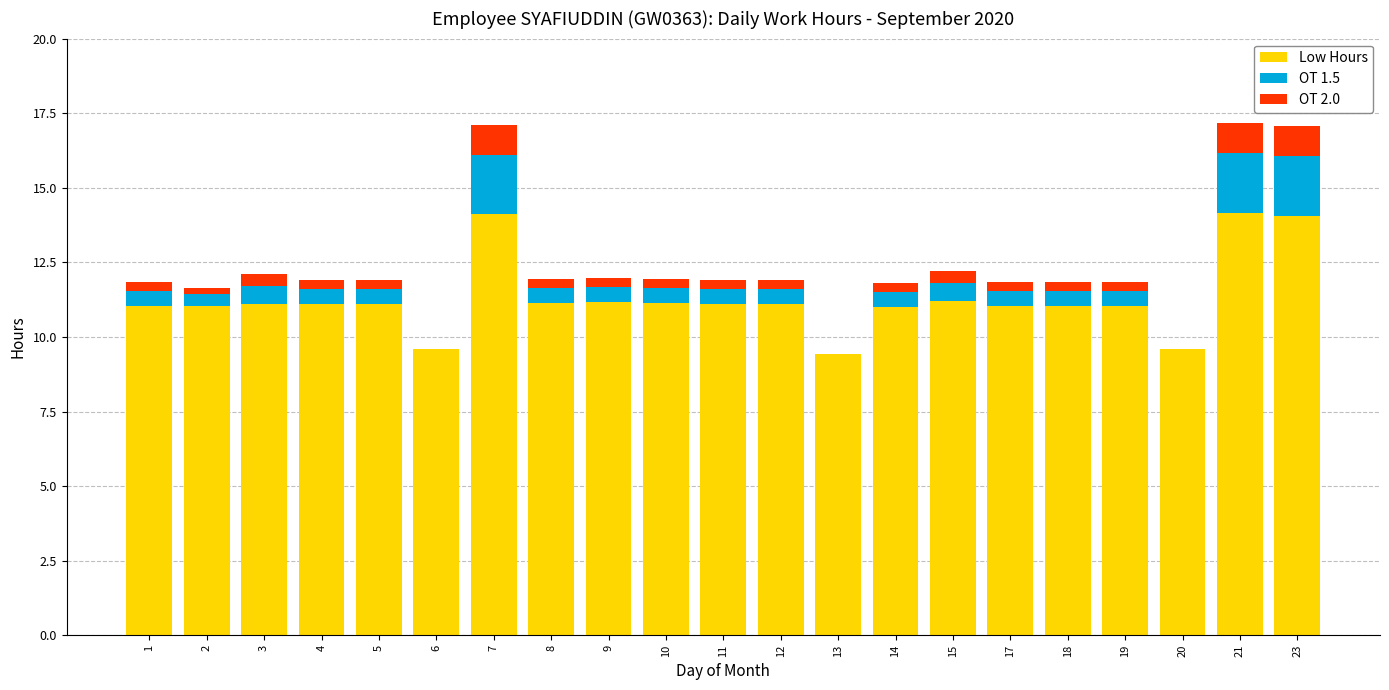

Is it true that Low Hours equals 7.0 at 3?

False